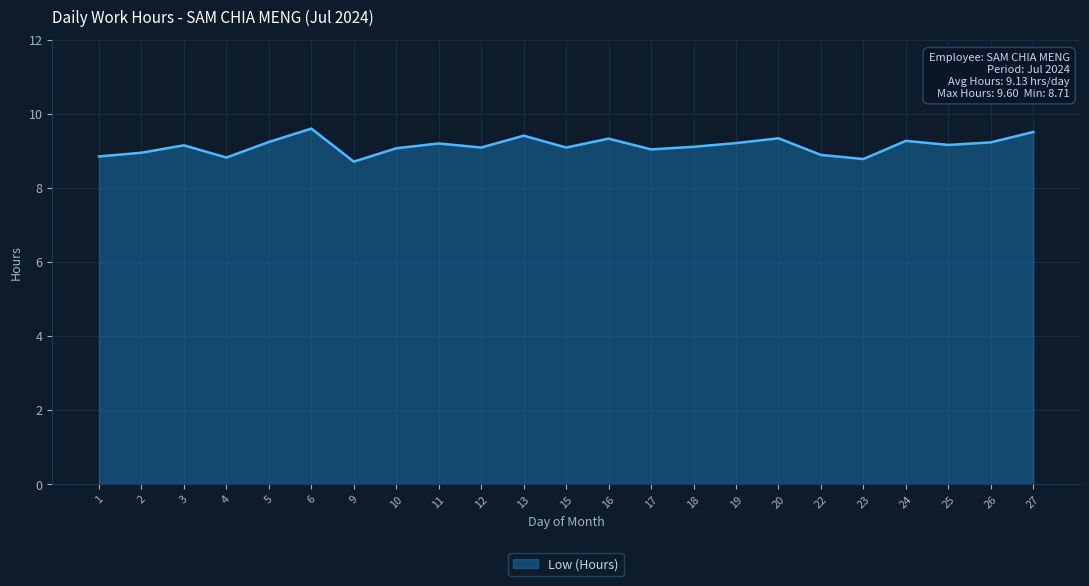

What is the smallest value displayed?

8.7